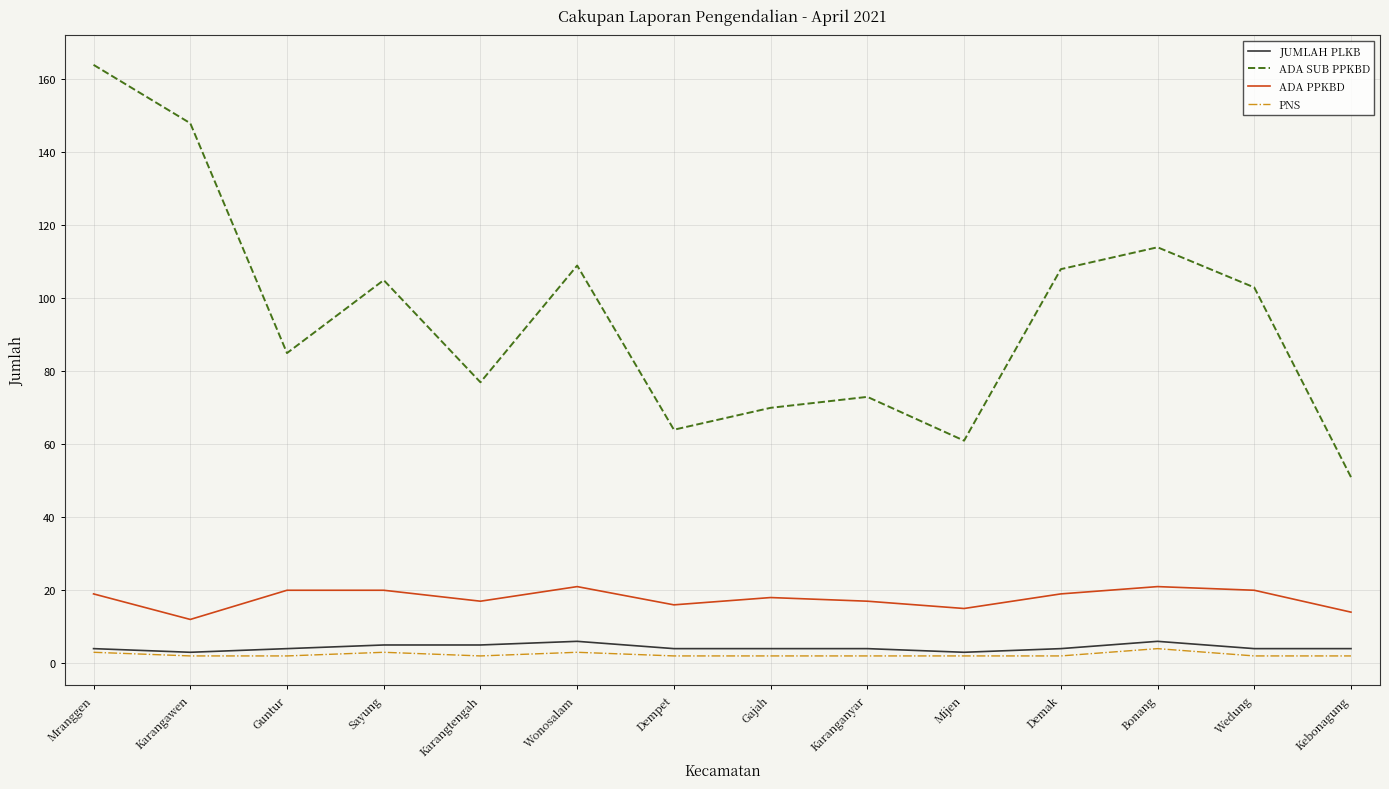

Does the chart have visible grid lines?

Yes